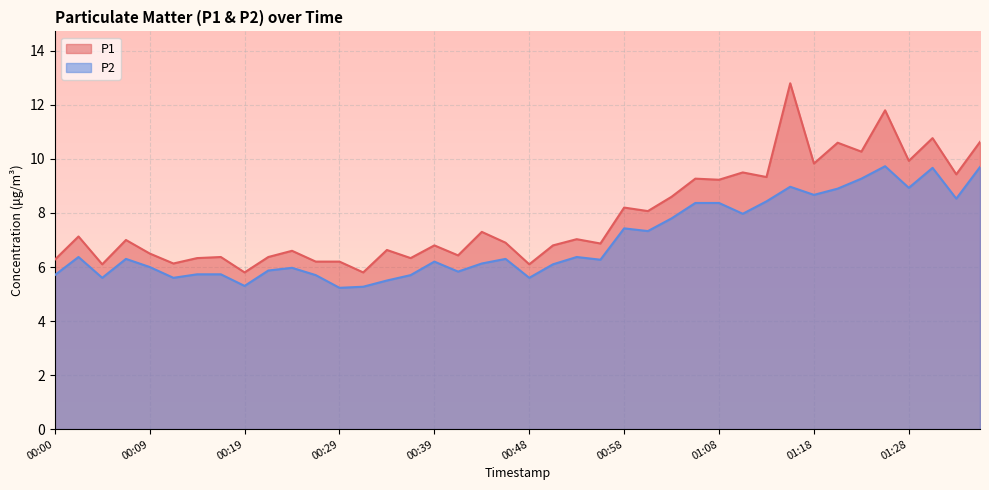

True or false: P2 has more than 0 interior local peaks.

True